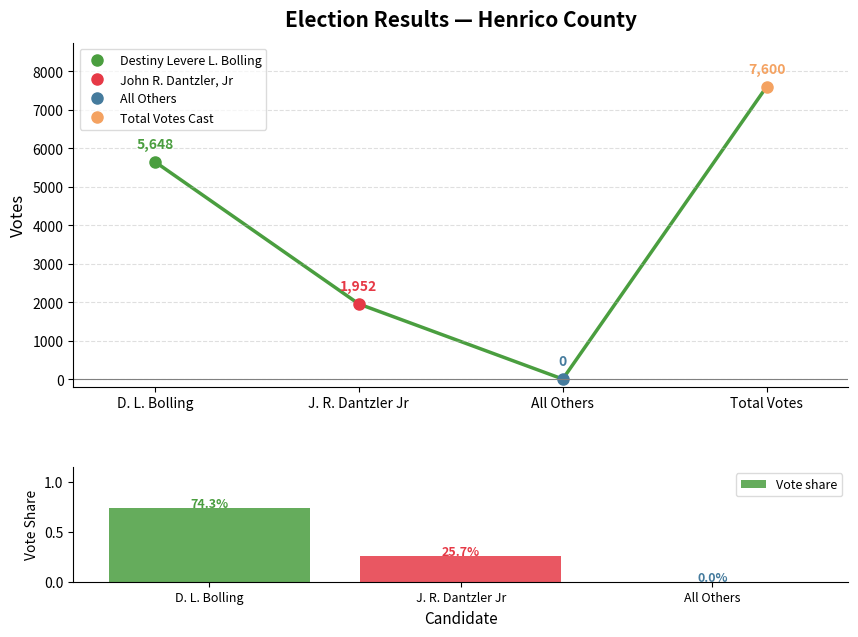

What is the change in value from J. R. Dantzler Jr to All Others?

-0.3